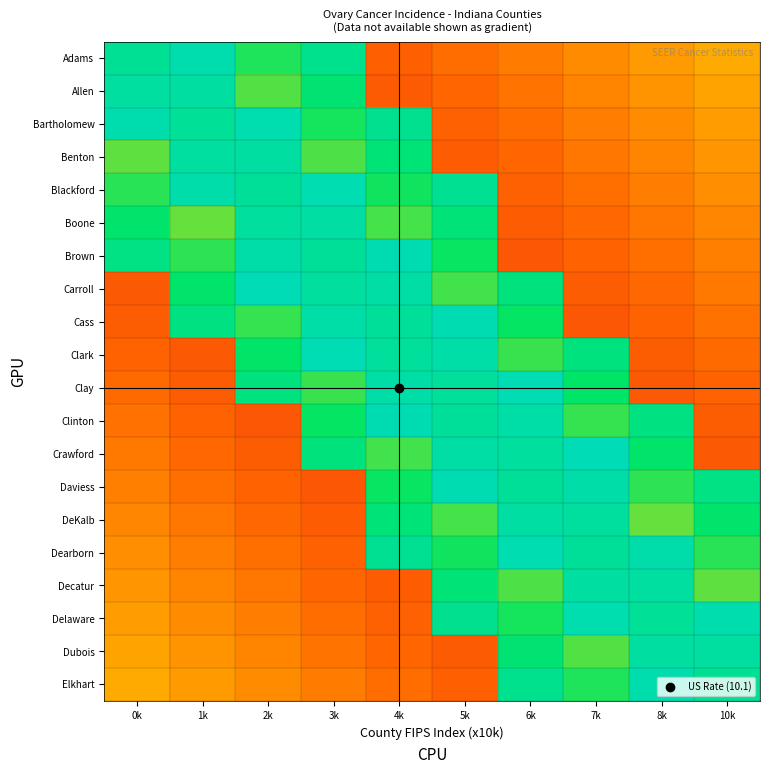

Rank the series by their maximum value, from highest to lowest.

Carroll, Crawford, Clark, Clay, Cass, Clinton, Brown, Daviess, Blackford, Dearborn, Bartholomew, Delaware, Adams, Elkhart, Boone, DeKalb, Benton, Decatur, Allen, Dubois